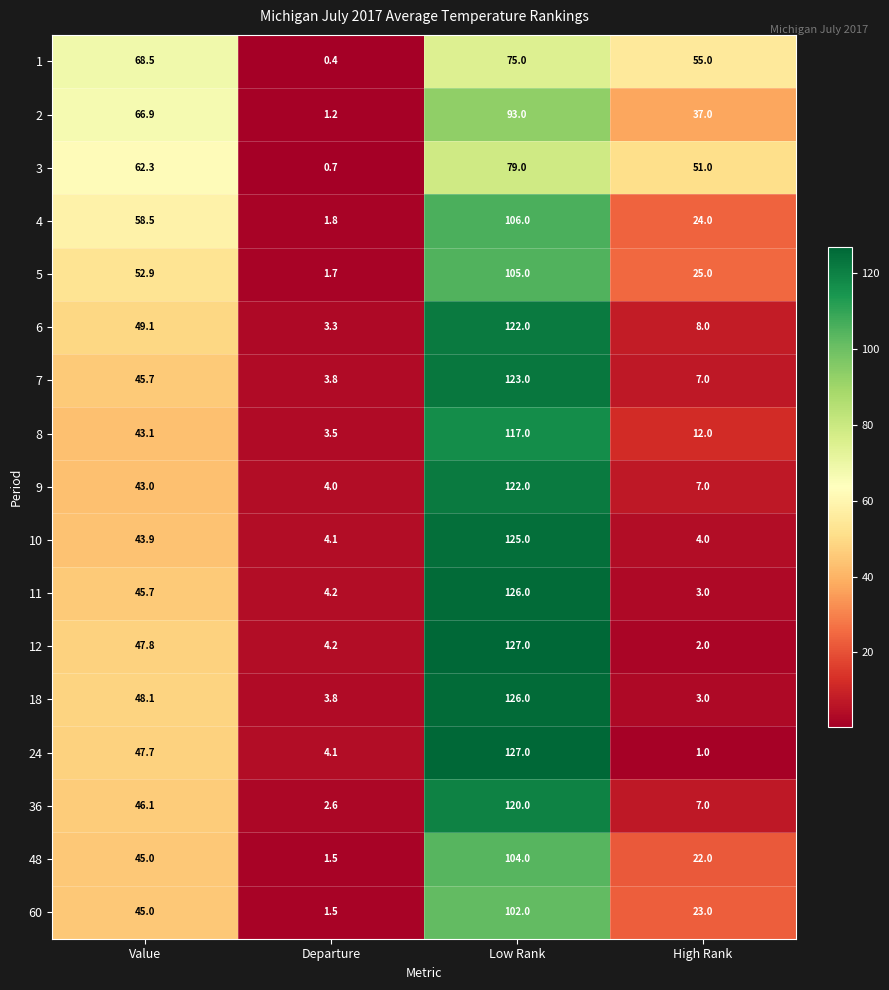

Which category has the lowest value in the 36 series?

Departure